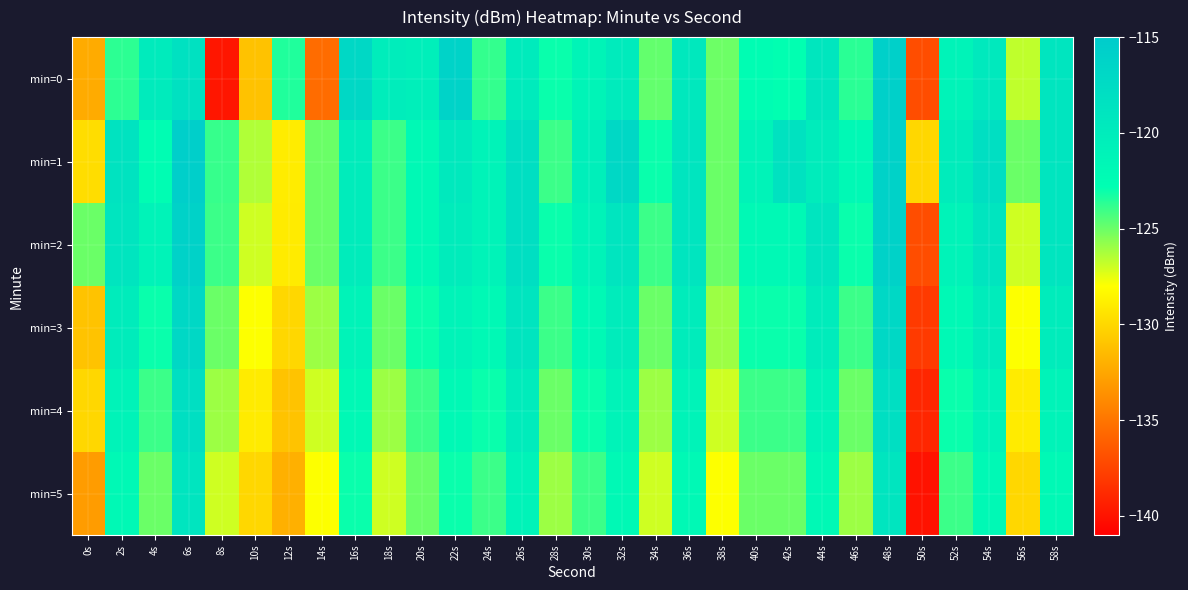

How many data points does each series have?

30